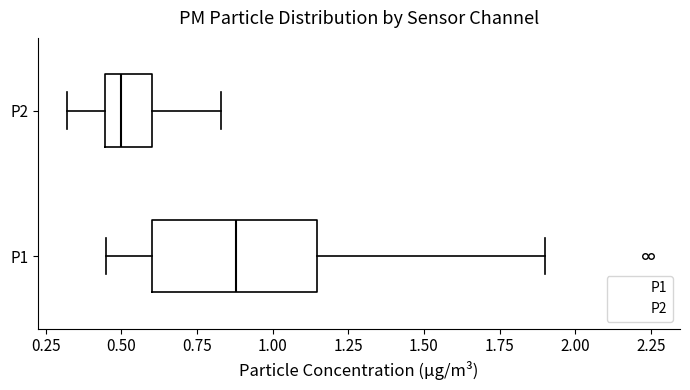

Which box is the widest, from its left edge to its right edge?

P1